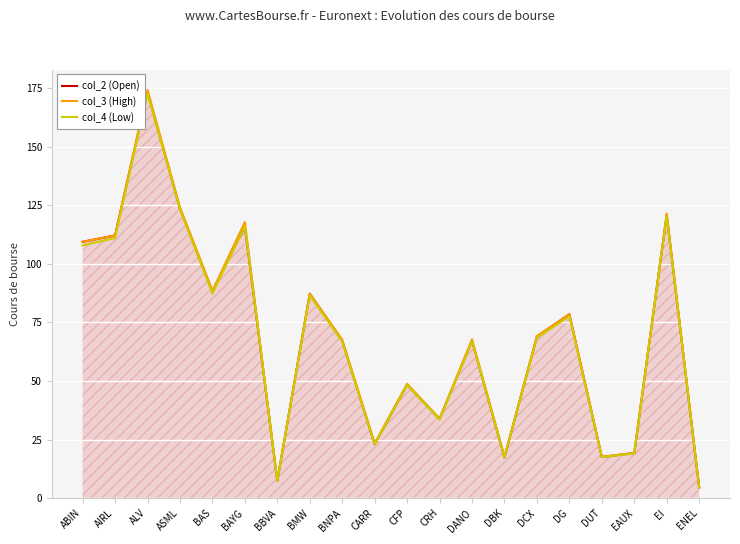

Where does the col_3 (High) series first go above 69?

ABIN